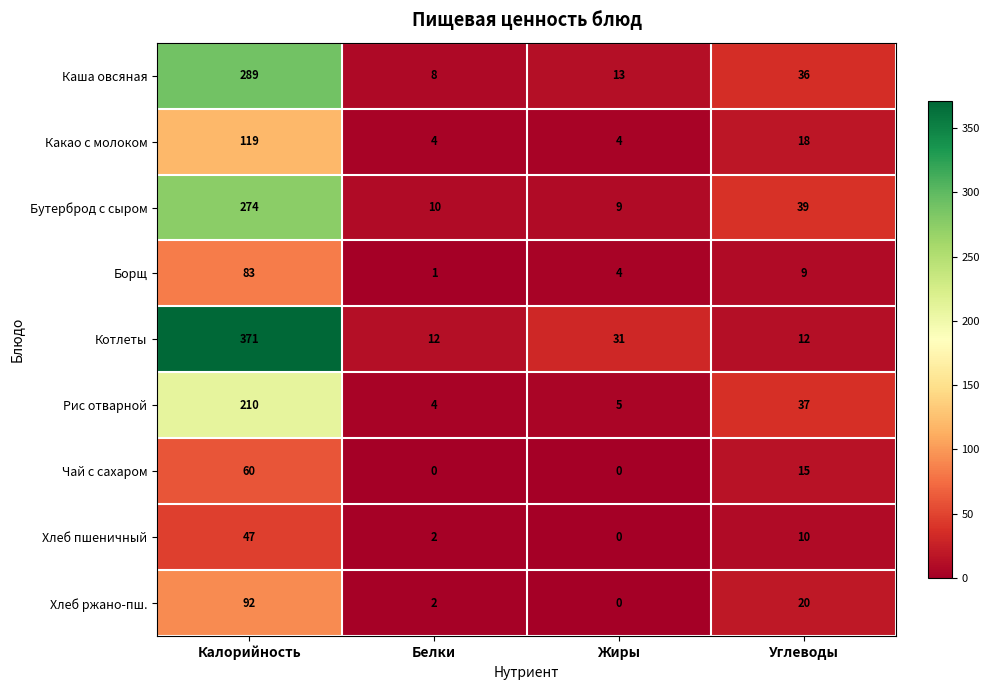

Count the Чай с сахаром values in the range 0 to 60.

4